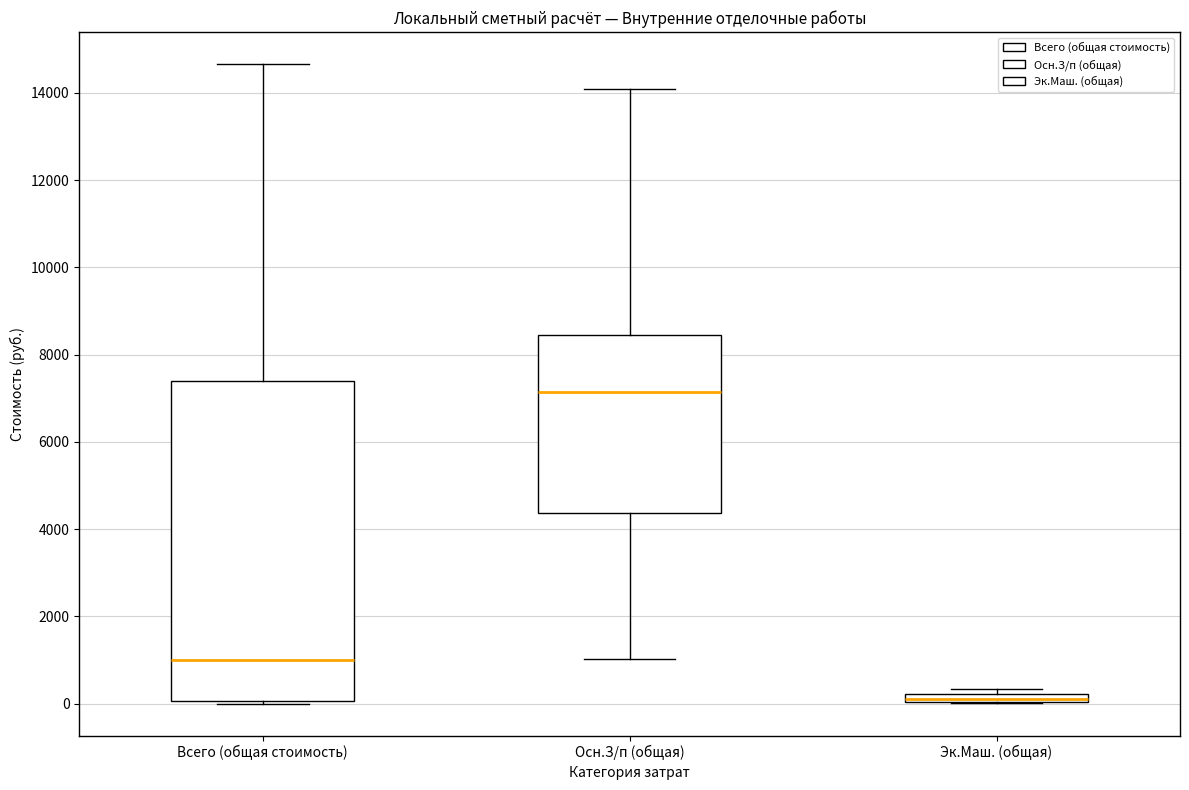

Where is the lower edge of the box for Эк.Маш. (общая) on the y-axis? The values are not printed on the chart, so give them approximately, as read against the axis.

0